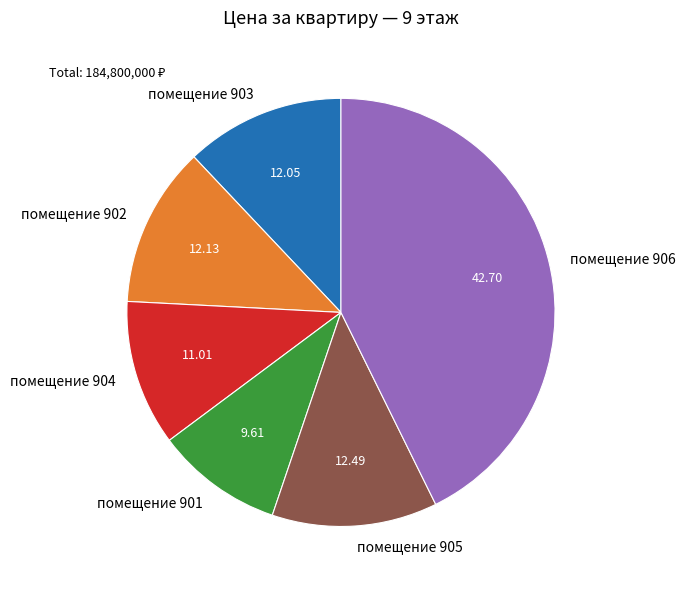

Combined, do помещение 905 and помещение 901 account for over 50%?

No